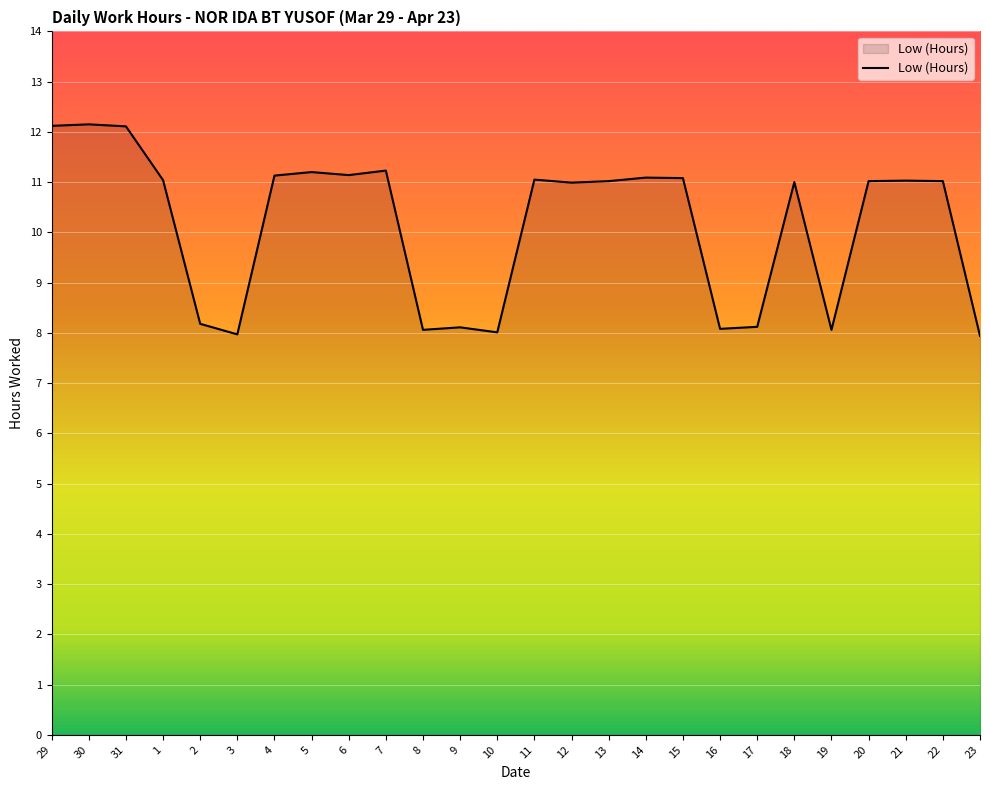

What is the sum of the values at 19 and 17?

16.2